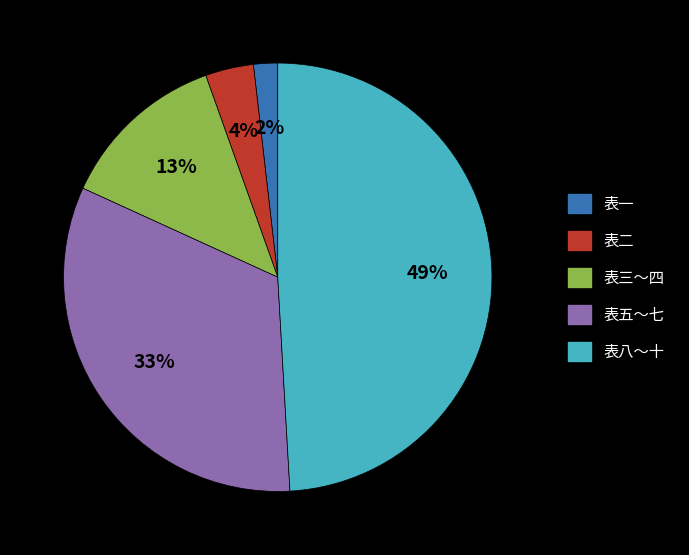

To the nearest percent, what is the average slice percentage?

20%